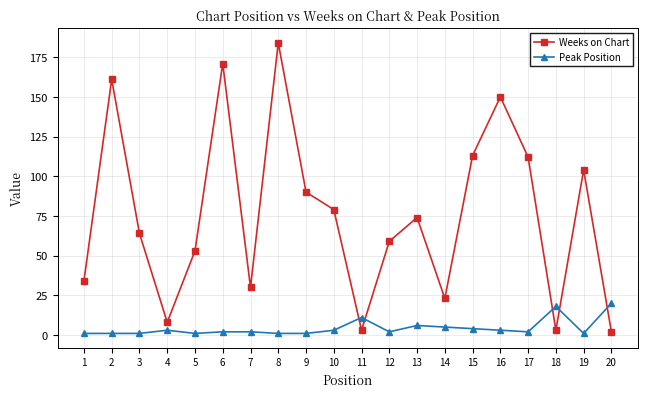

After their last crossing, which series has the higher values: Peak Position or Weeks on Chart?

Peak Position